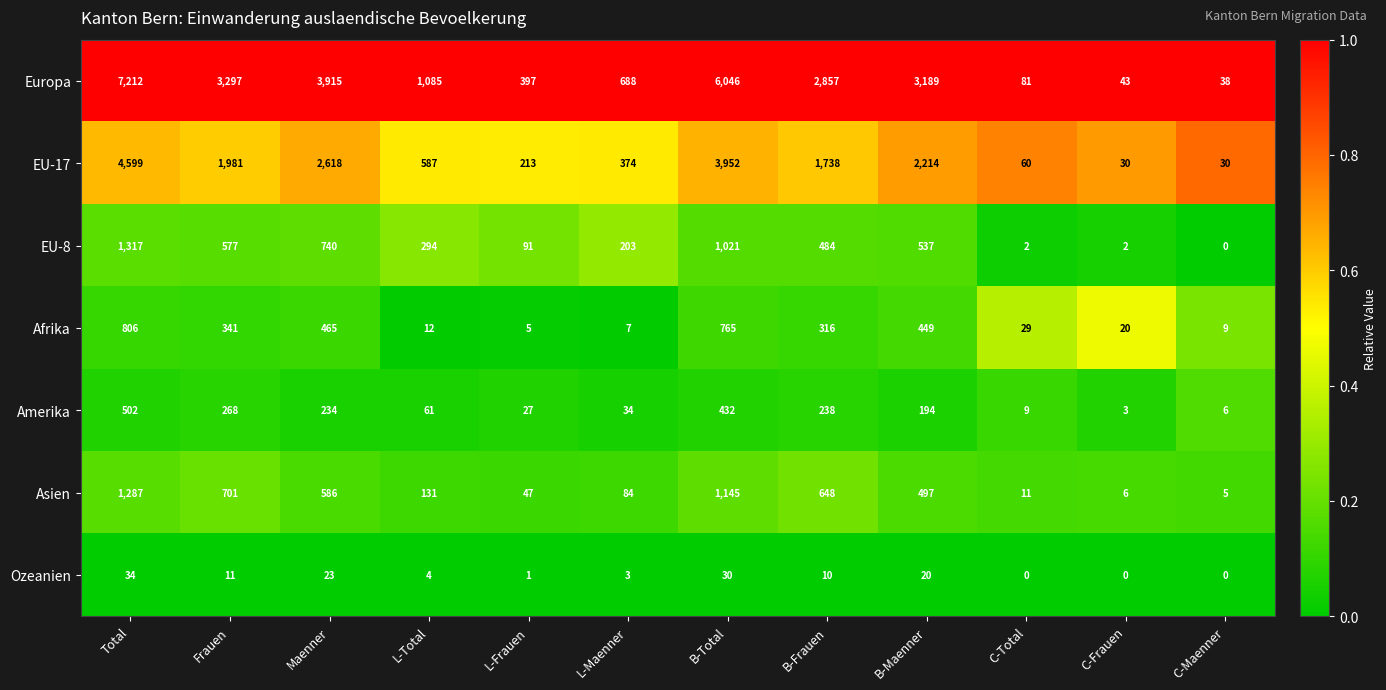

At how many categories does at least one series exceed 0?

12